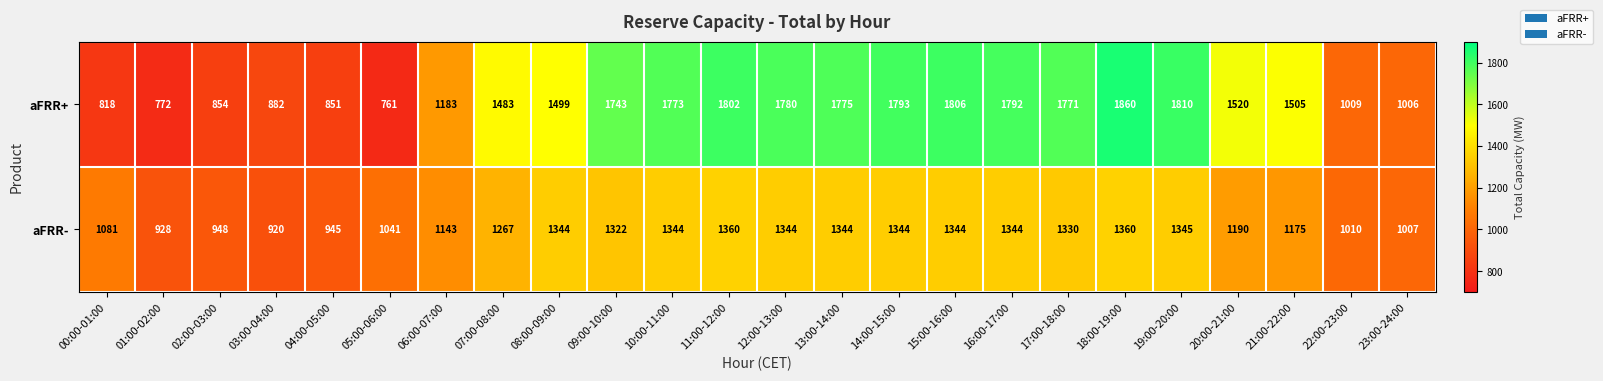

What is the difference between the maximum and minimum values in the aFRR+ series?

1099